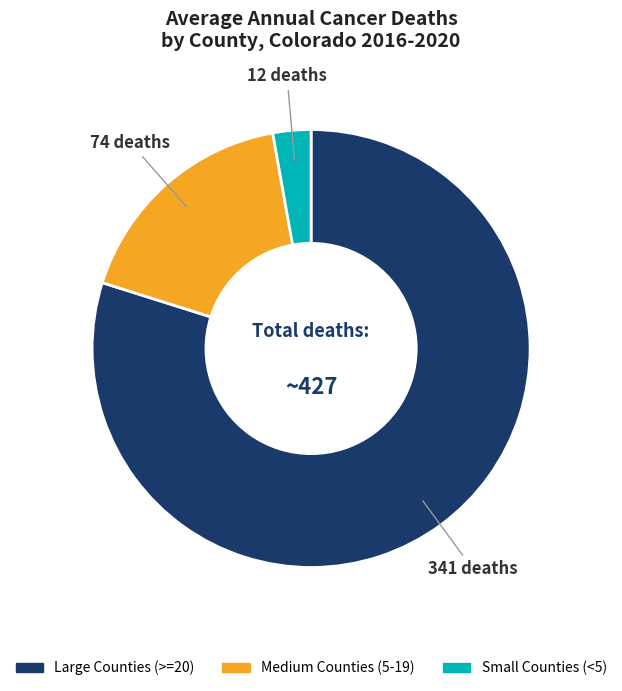

Does any single category account for the majority?

Yes